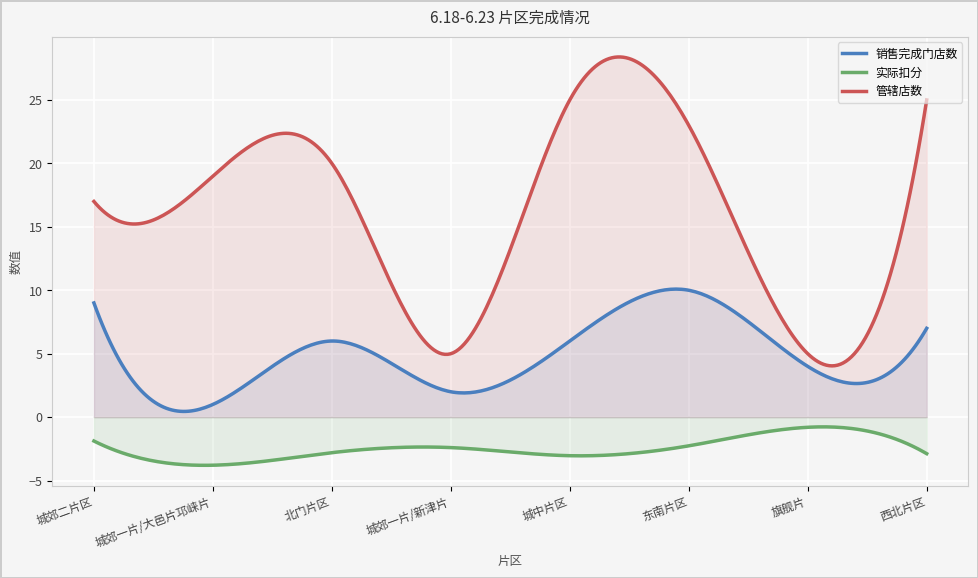

Which has a higher value, 城郊一片/大邑片邛崃片 or 北门片区?

北门片区